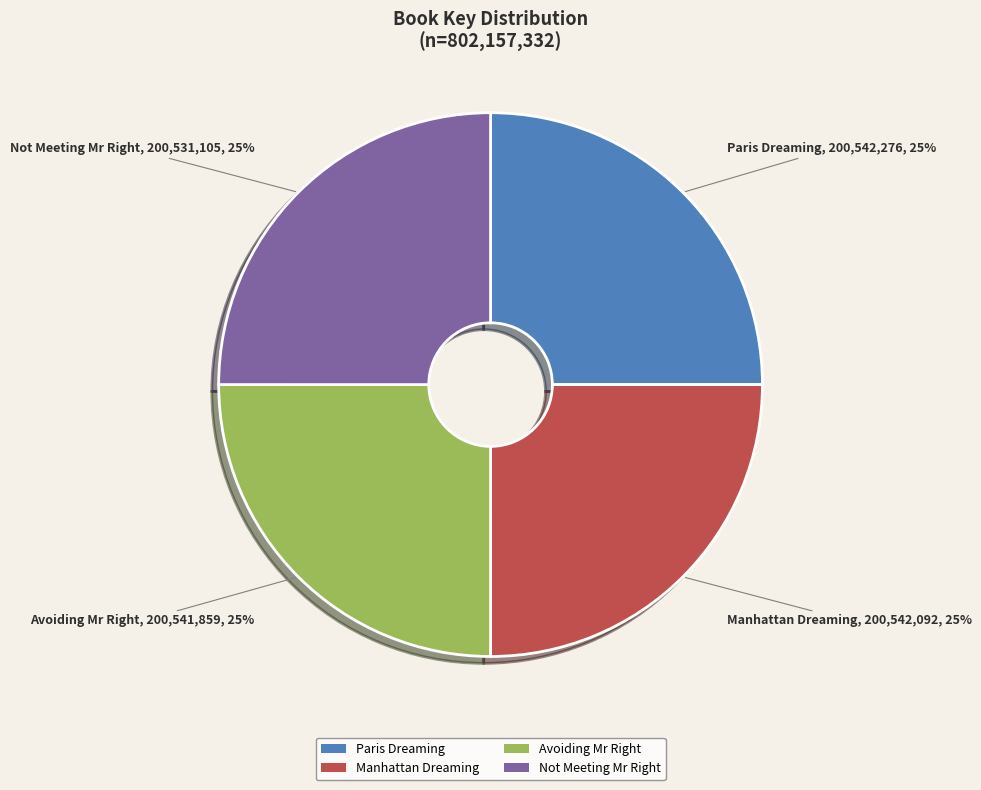

The Manhattan Dreaming slice represents 15% of the pie. True or false?

False